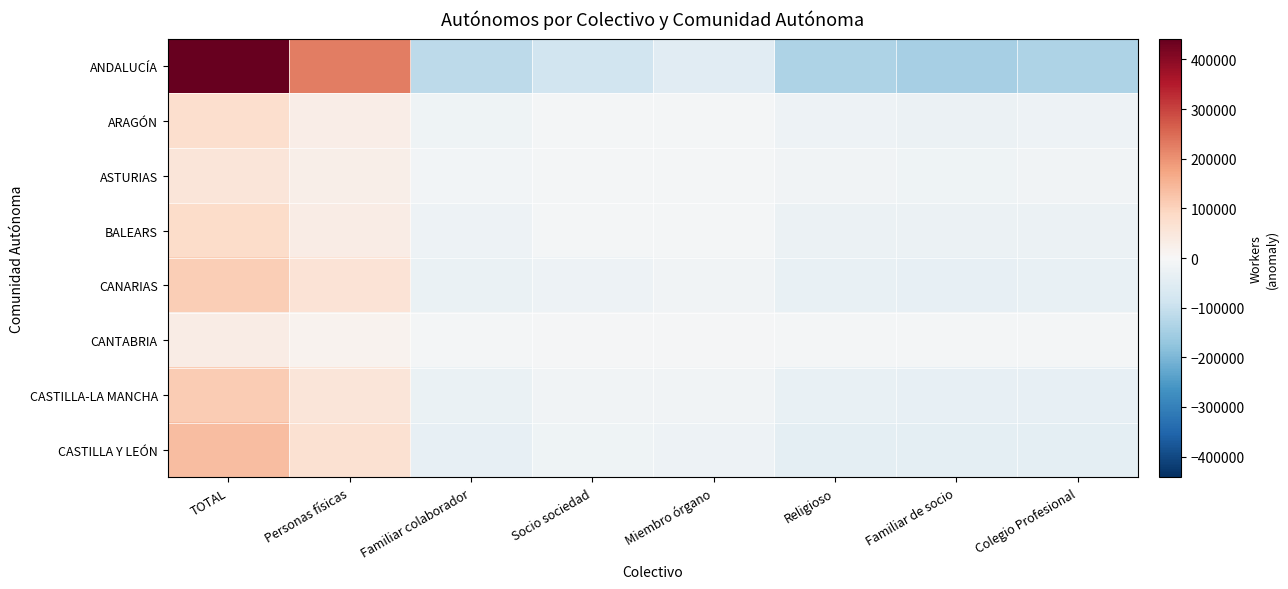

Rank the series by their maximum value, from highest to lowest.

ANDALUCÍA, CASTILLA Y LEÓN, CASTILLA-LA MANCHA, CANARIAS, BALEARS, ARAGÓN, ASTURIAS, CANTABRIA